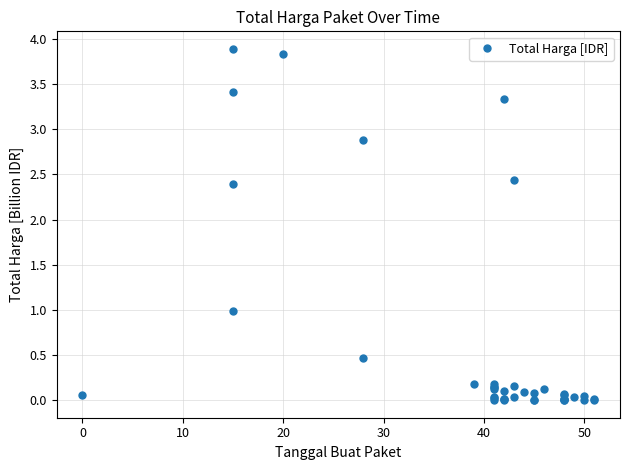

How many interior local valleys (lower than both neighbors) does the data have?

11